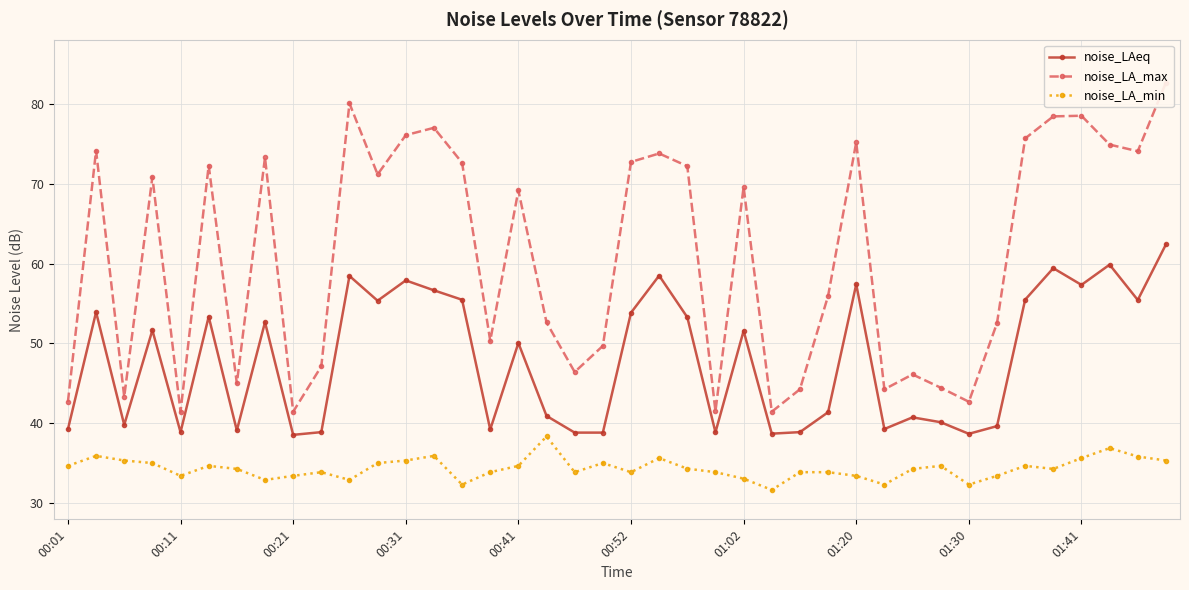

List the series in order of their overall mean, highest first.

noise_LA_max, noise_LAeq, noise_LA_min